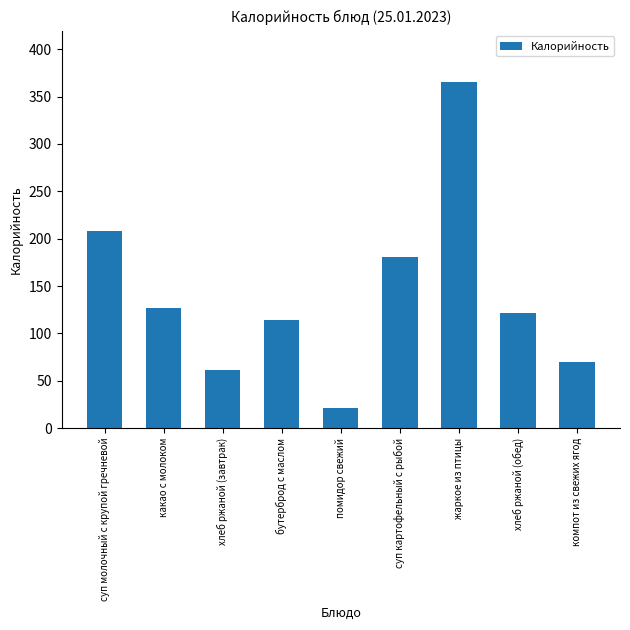

Reading left to right, transcribe all the data shown in this chart.

суп молочный с крупой гречневой=208	какао с молоком=127	хлеб ржаной (завтрак)=61	бутерброд с маслом=114	помидор свежий=21	суп картофельный с рыбой=181	жаркое из птицы=365	хлеб ржаной (обед)=122	компот из свежих ягод=70